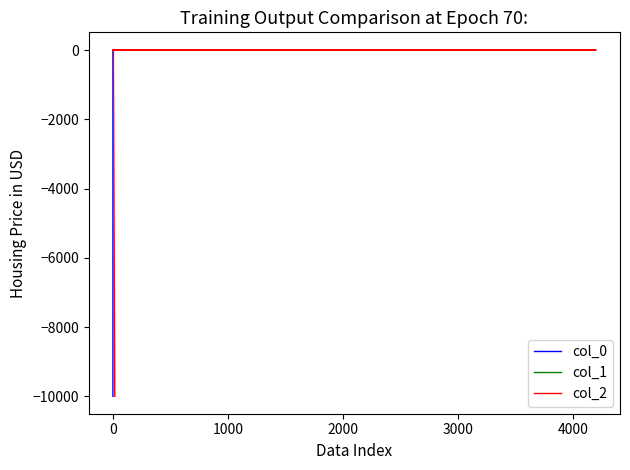

True or false: col_2 and col_0 cross at least once.

True